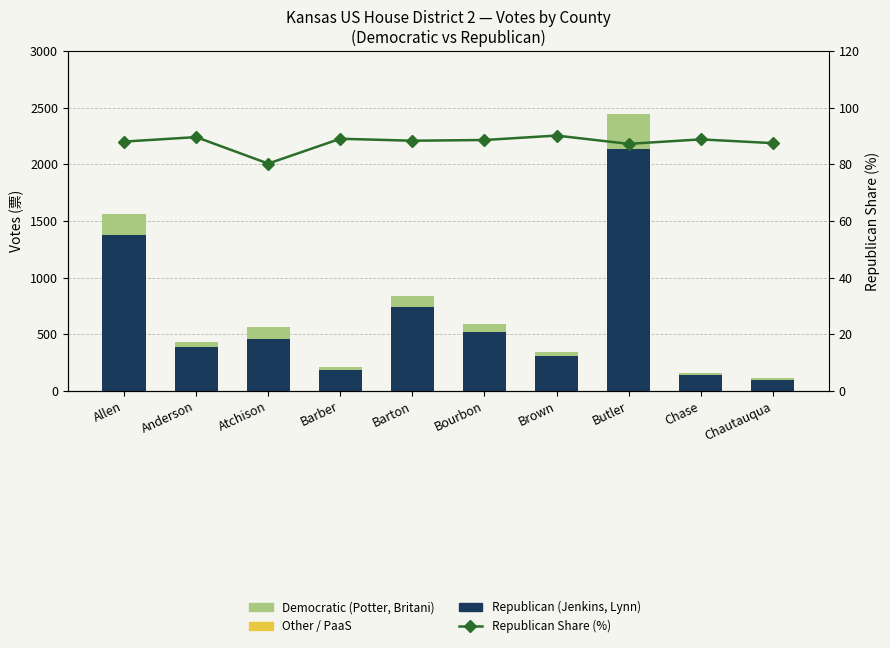

What is the label of the 5th bar from the left?

Barton